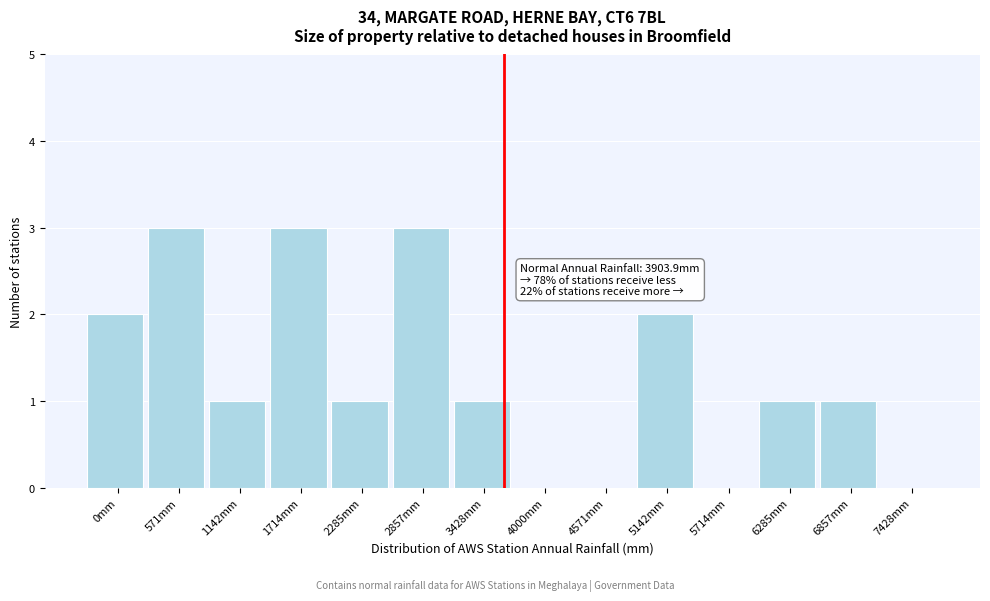

Reading right to left, extract all data points from this chart.

7428mm=0	6857mm=1	6285mm=1	5714mm=0	5142mm=2	4571mm=0	4000mm=0	3428mm=1	2857mm=3	2285mm=1	1714mm=3	1142mm=1	571mm=3	0mm=2